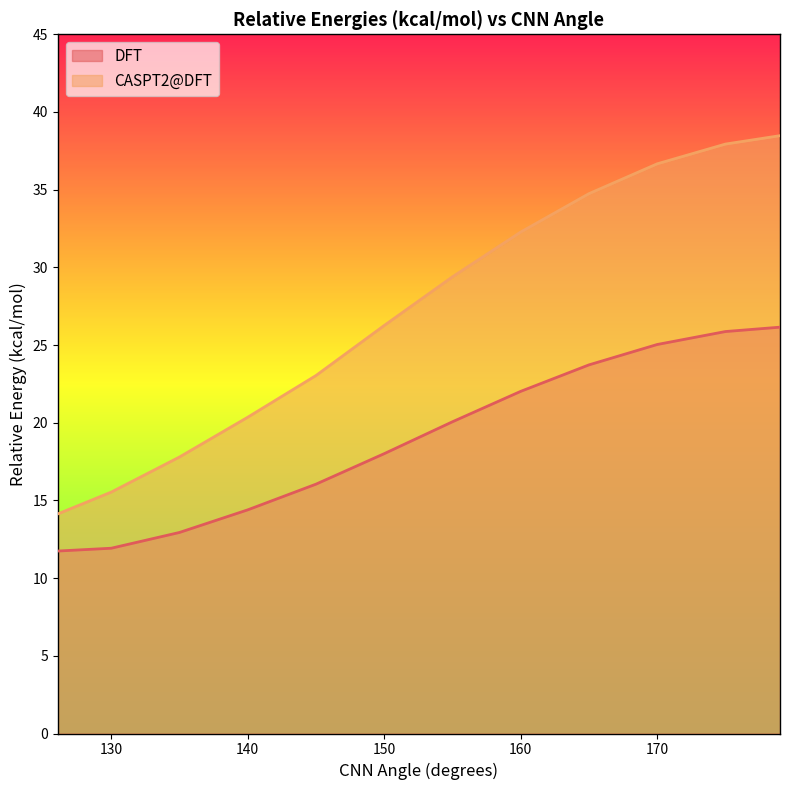

At which category is the sum across all series the highest?

179.0